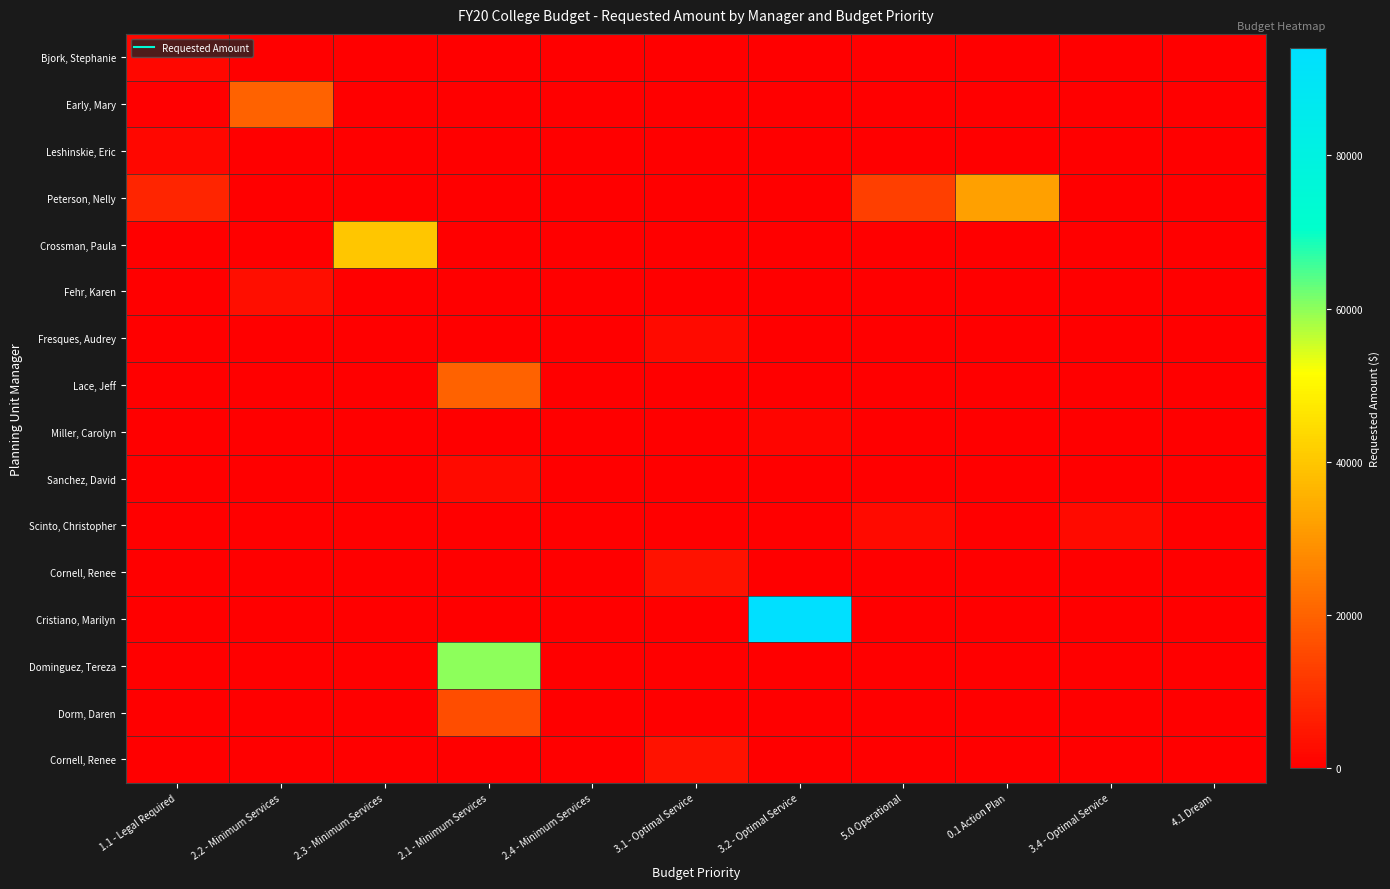

Count the number of categories in the chart.

11